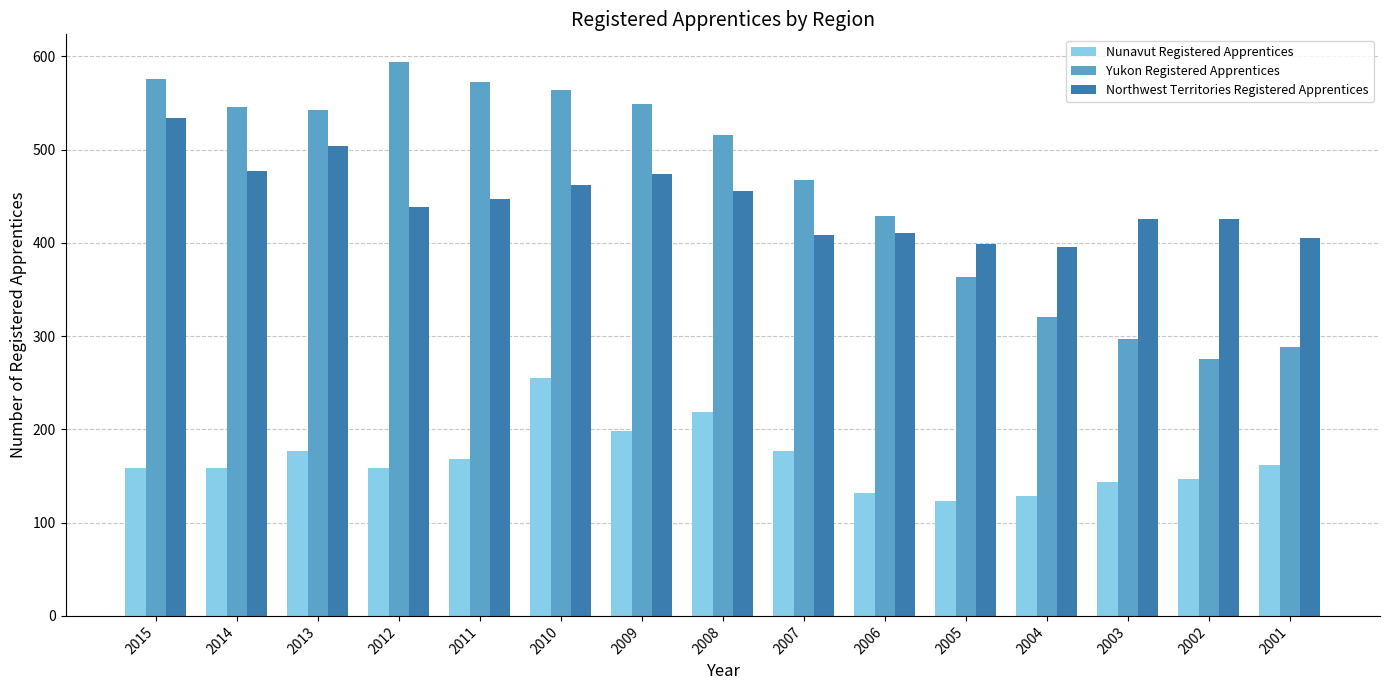

What is the difference between the maximum and minimum values in the Yukon Registered Apprentices series?

318